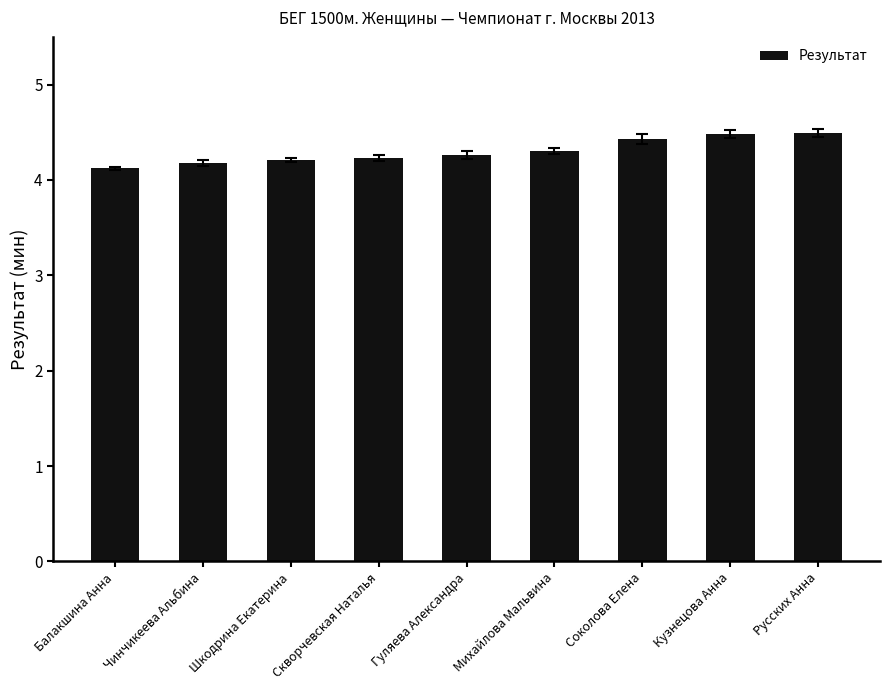

The chart shows a value of 4.3 at Михайлова Мальвина. True or false?

True